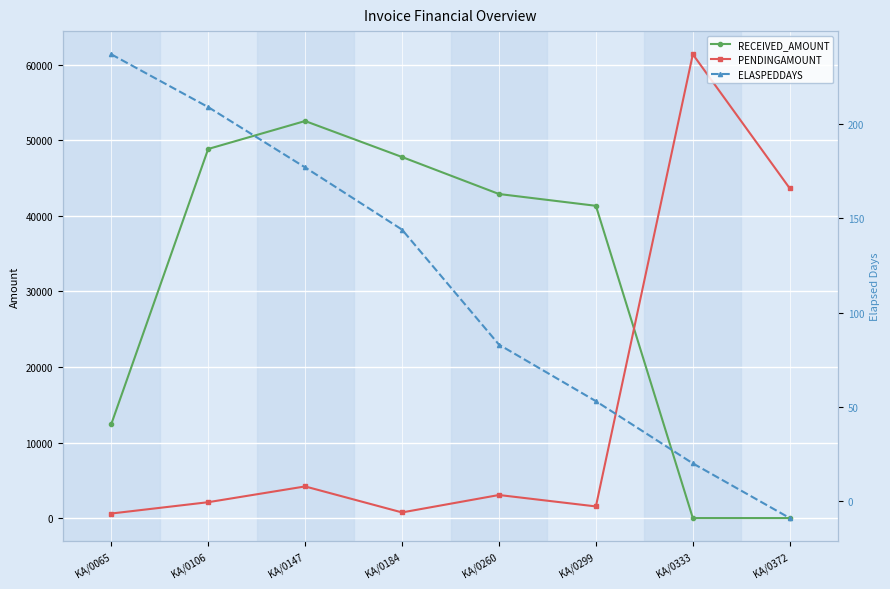

Rank the series by their maximum value, from highest to lowest.

PENDINGAMOUNT, RECEIVED_AMOUNT, ELASPEDDAYS